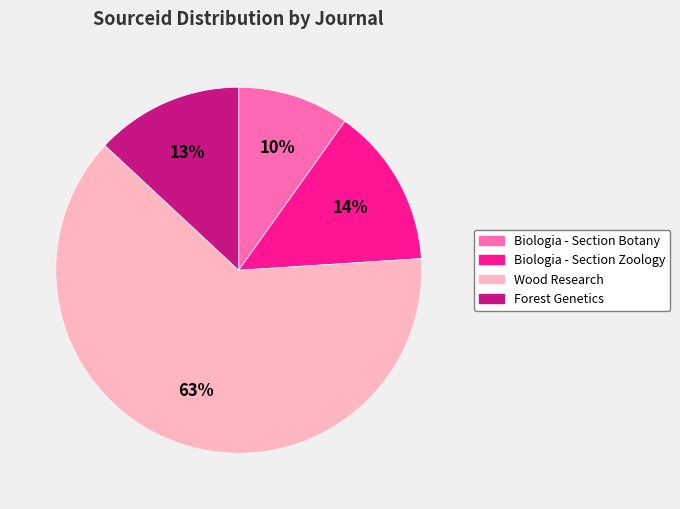

Rank the categories by value from highest to lowest.

Wood Research, Biologia - Section Zoology, Forest Genetics, Biologia - Section Botany